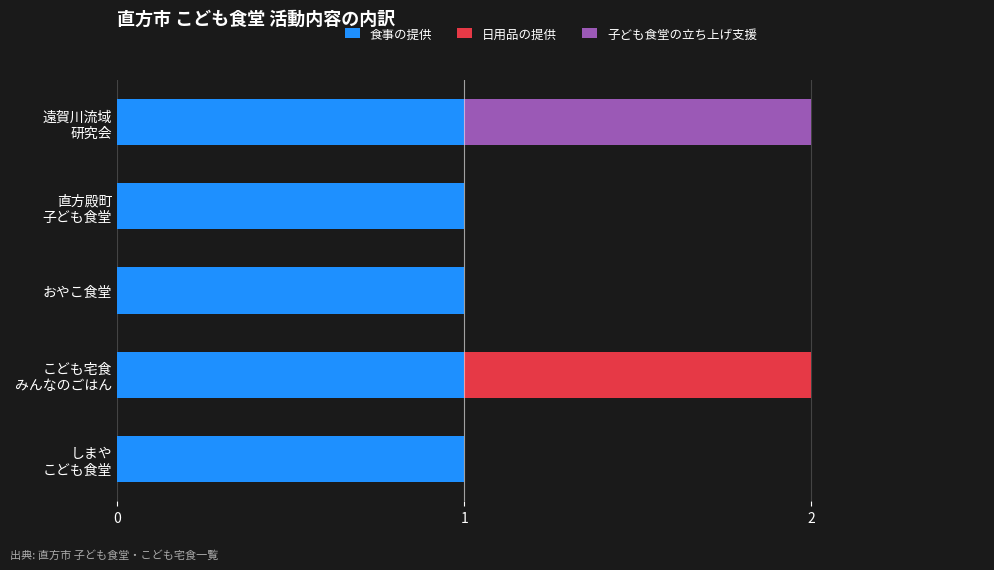

The value of 食事の提供 at おやこ食堂 is 2. True or false?

False